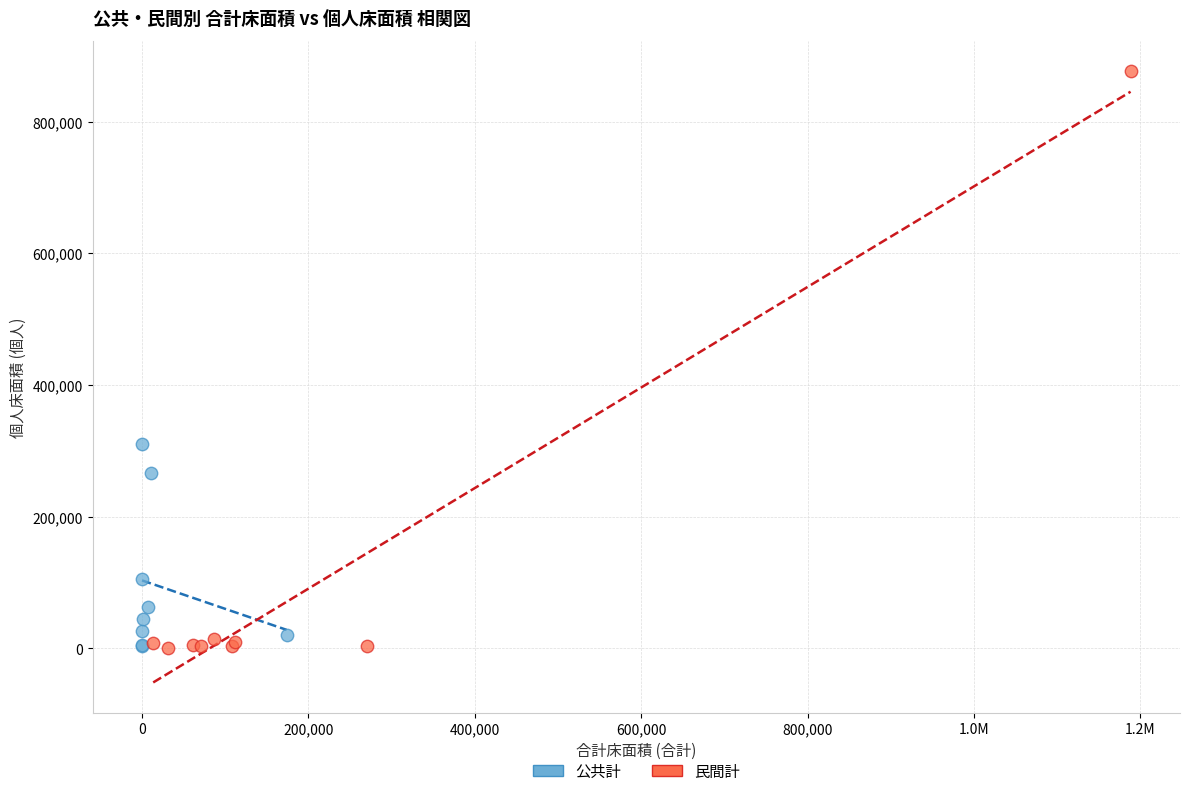

Which series has the widest spread of Y values?

民間計